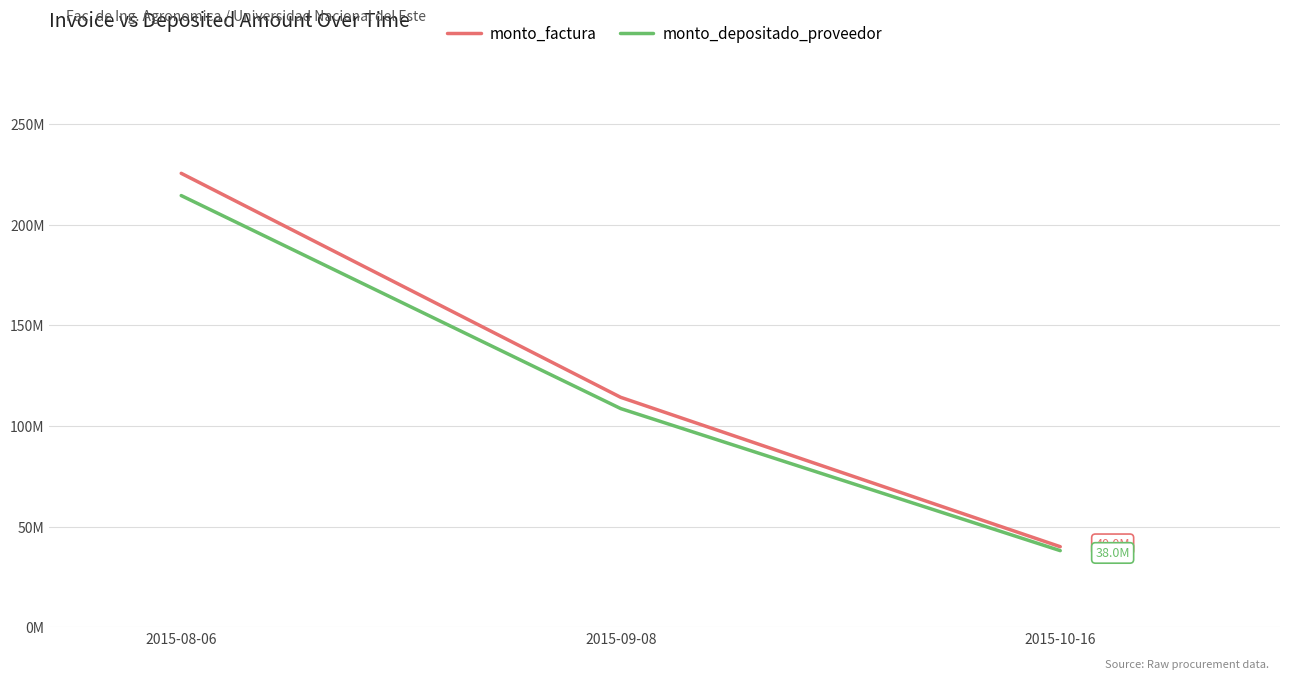

Which label corresponds to the smallest value in the chart?

2015-10-16